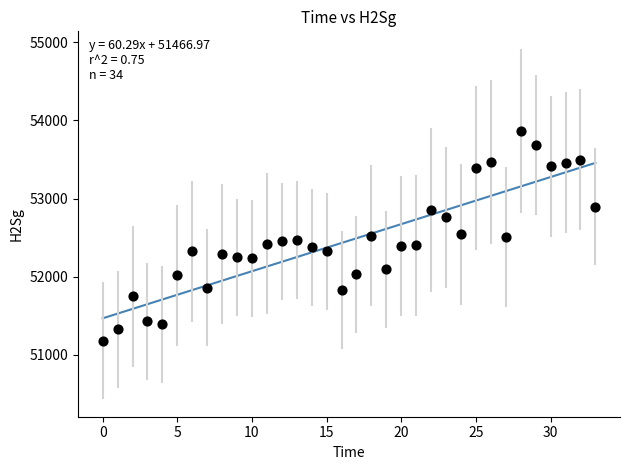

What is the range of Y values (max minus min)?

2685.0